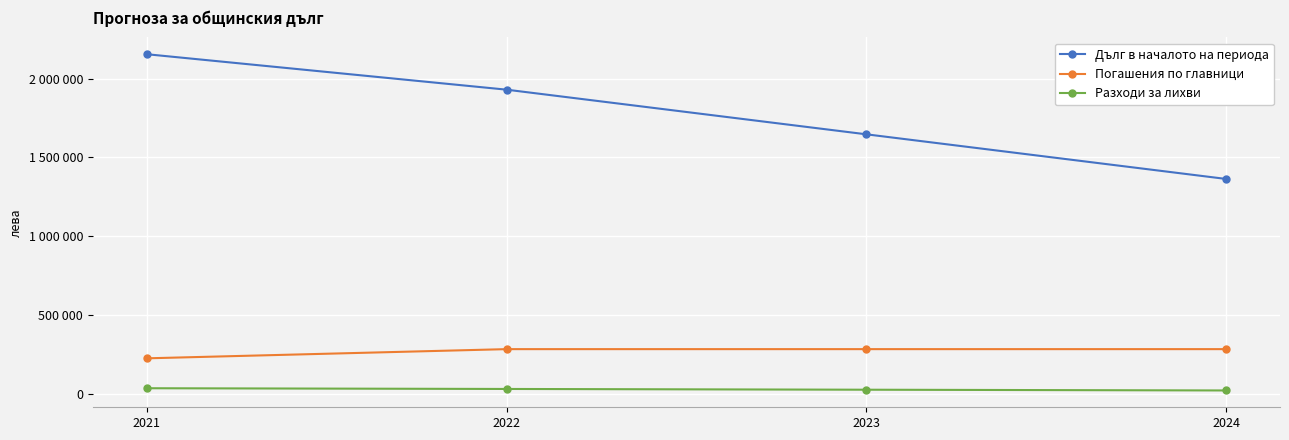

Which series has the largest total across all categories?

Дълг в началото на периода